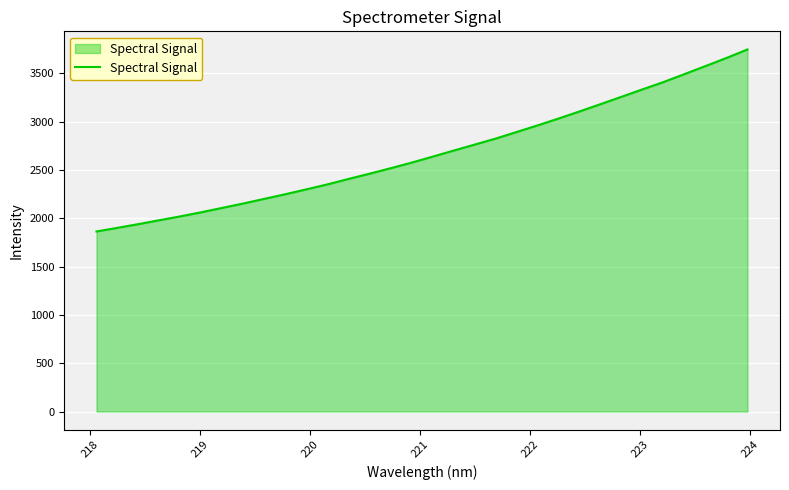

What is the difference between the maximum and minimum values?

1884.4